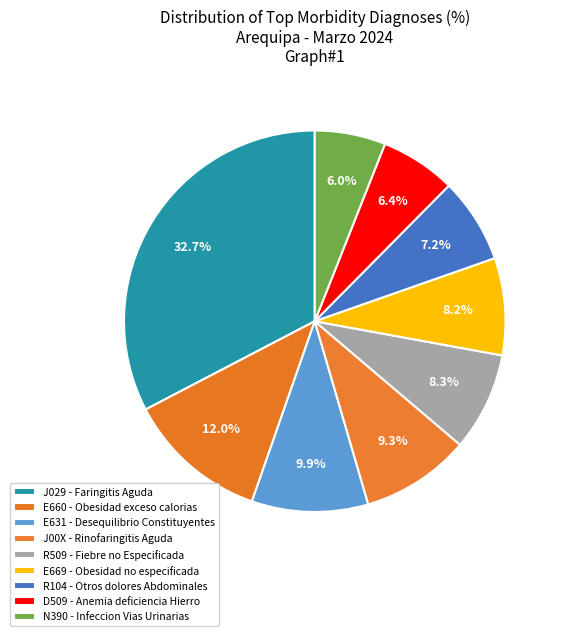

How many segments does this pie chart have?

9